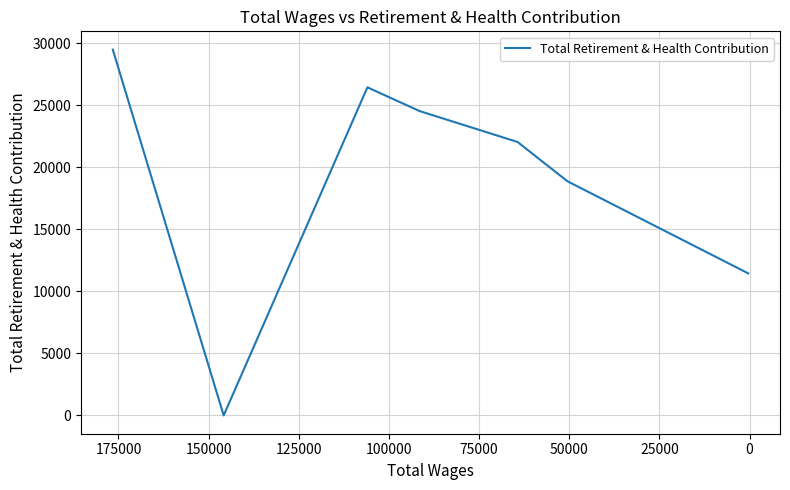

How many values exceed 22043?

3